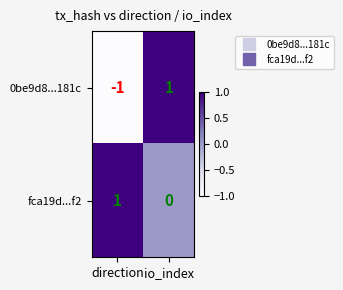

Rank the series by their average value, from highest to lowest.

fca19d...f2, 0be9d8...181c